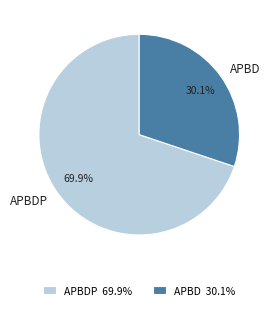

Do APBD and APBDP together represent more than half of the pie?

Yes